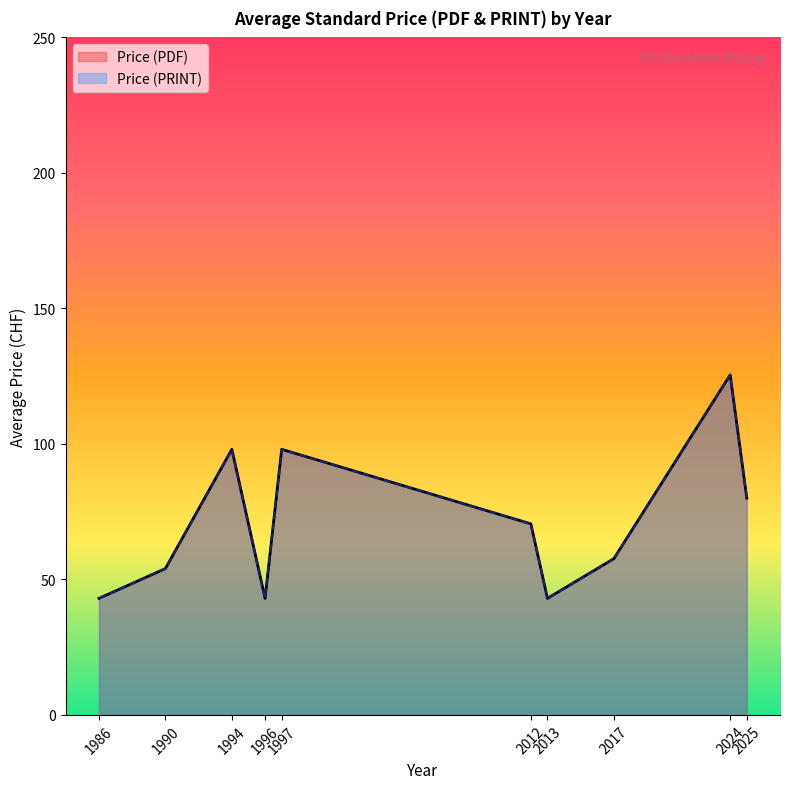

True or false: Price (PRINT) and Price (PDF) intersect in this chart.

False